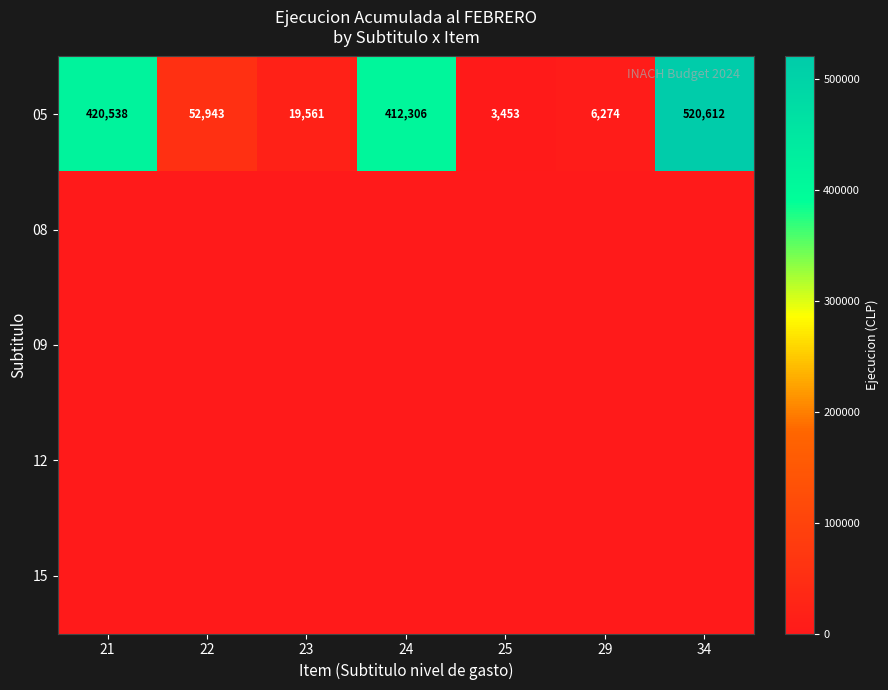

At which label does 05 reach its peak?

34